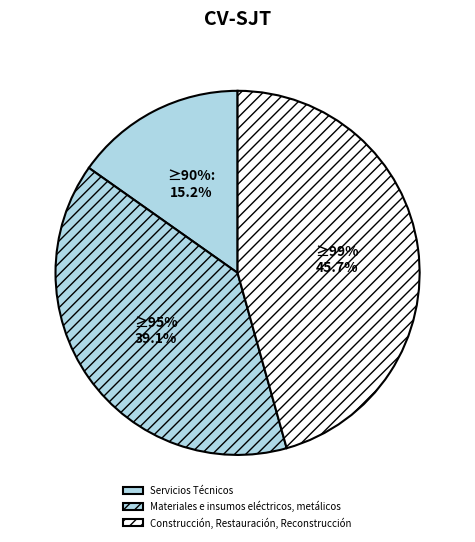

Does Servicios Técnicos account for over 50% of the chart?

No